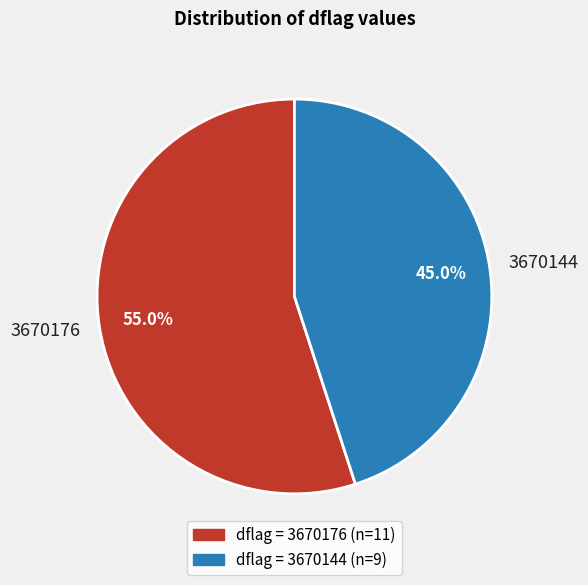

What is the largest slice in the pie chart?

3670176